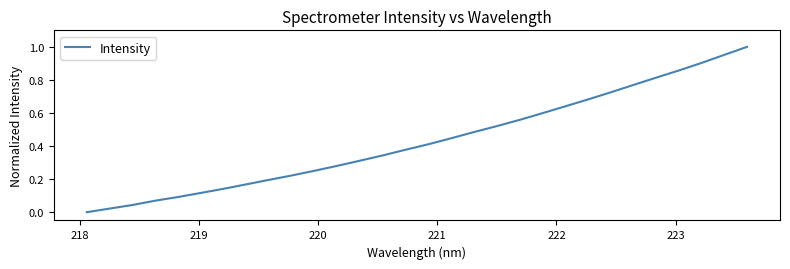

Does the chart display data point markers on the line(s)?

No